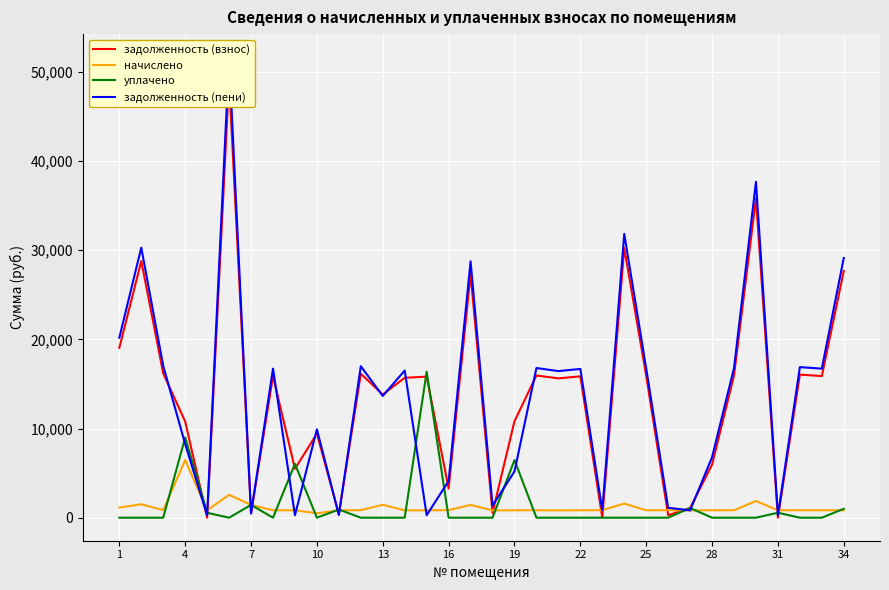

Rank the series by their maximum value, from lowest to highest.

начислено, уплачено, задолженность (взнос), задолженность (пени)